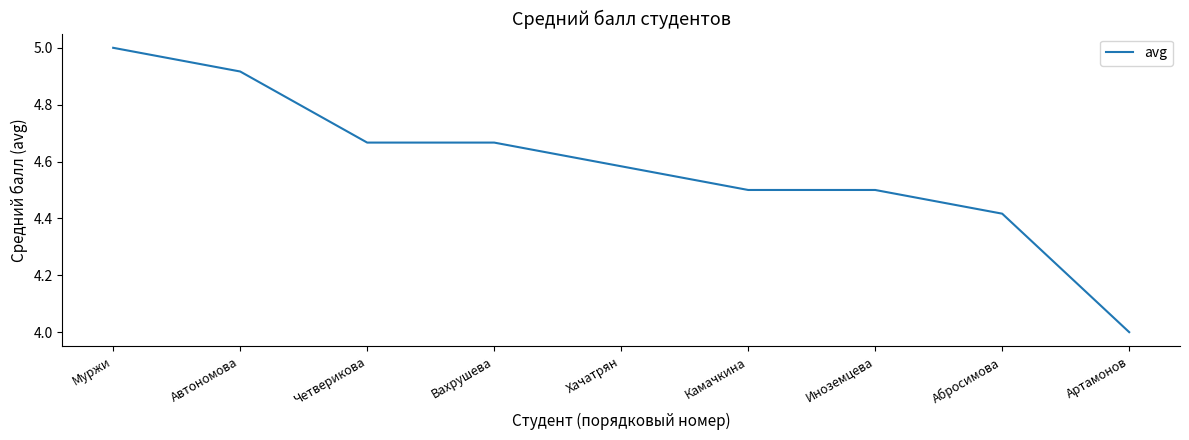

Is this an area chart (filled region under the line)?

No